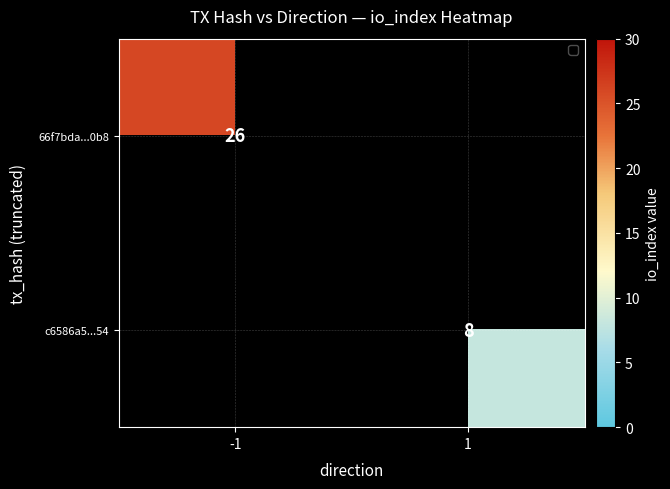

True or false: 66f7bda...0b8 has a value of 35.6 at -1.

False